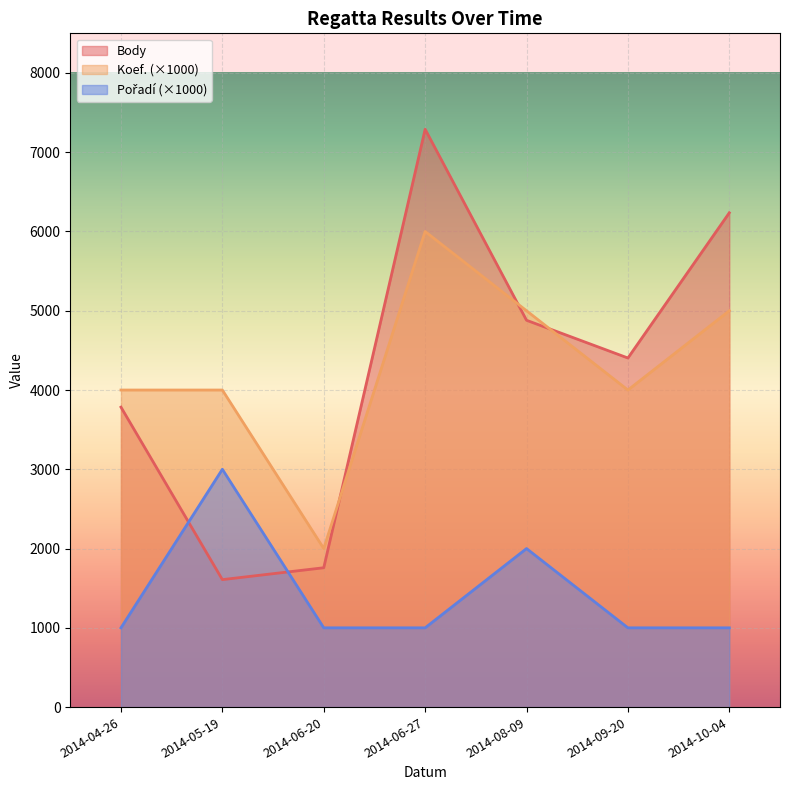

How many lines are shown in the chart?

3